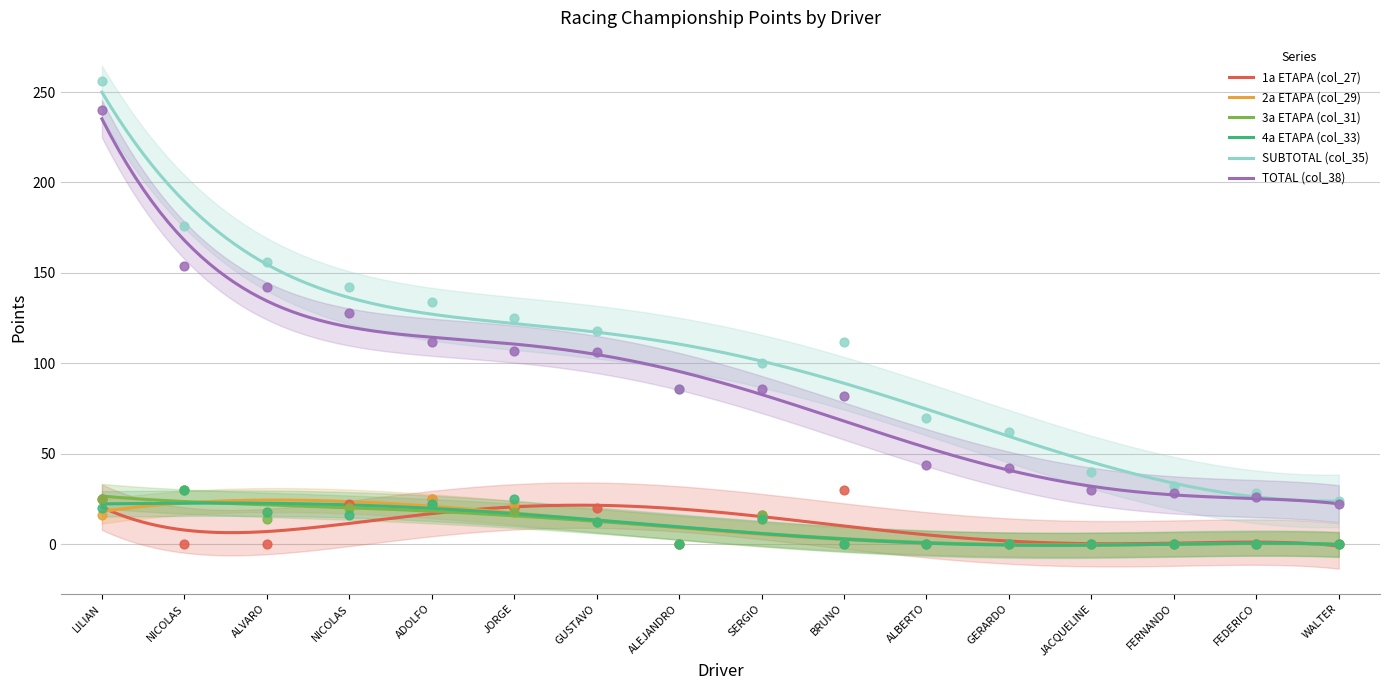

What are all the series names shown in the legend?

1a ETAPA (col_27), 2a ETAPA (col_29), 3a ETAPA (col_31), 4a ETAPA (col_33), SUBTOTAL (col_35), TOTAL (col_38)